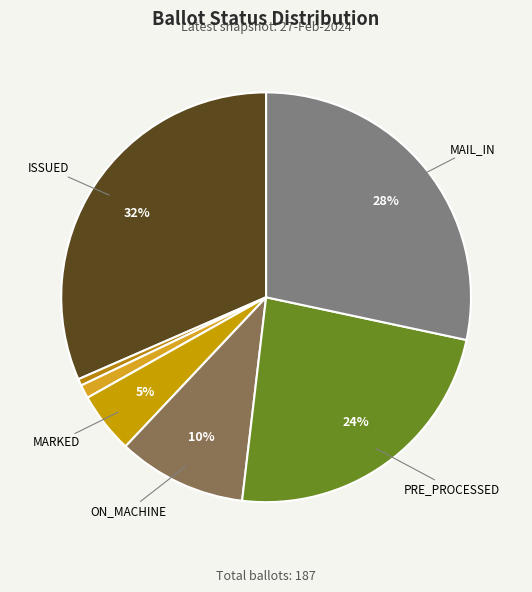

To the nearest percent, what is the difference between the largest and smallest slice percentages?

31%